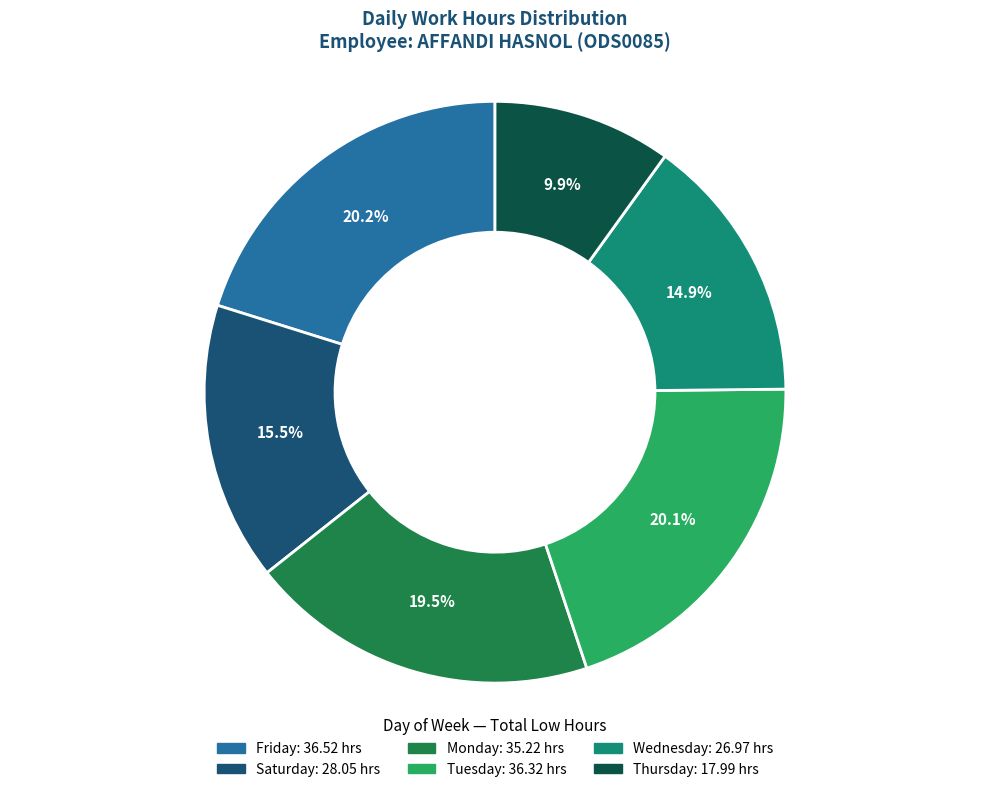

Is there any slice that represents more than half of the pie?

No